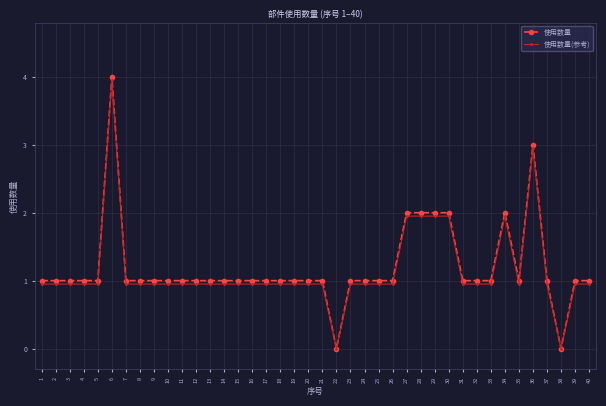

Which category has the highest value in the 使用数量(参考) series?

6